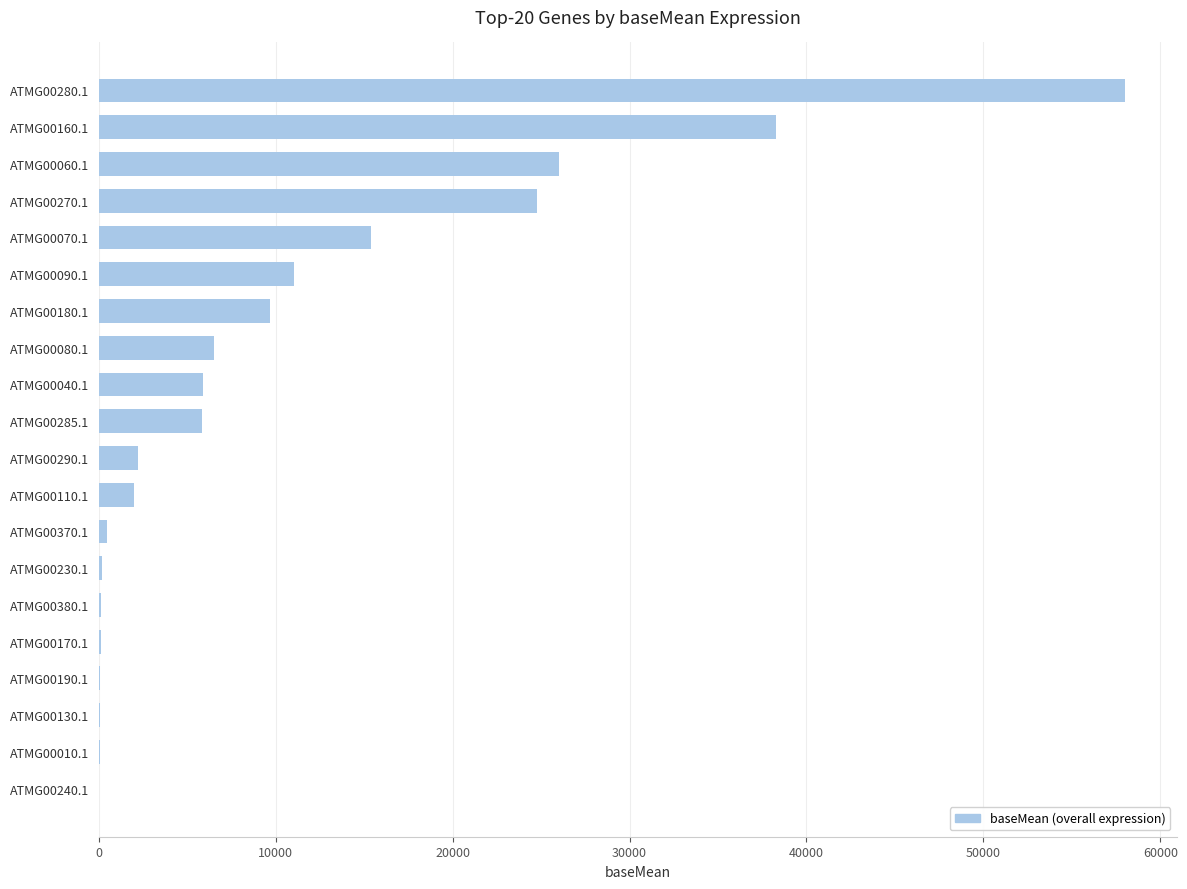

What is the greatest value displayed?

58024.8